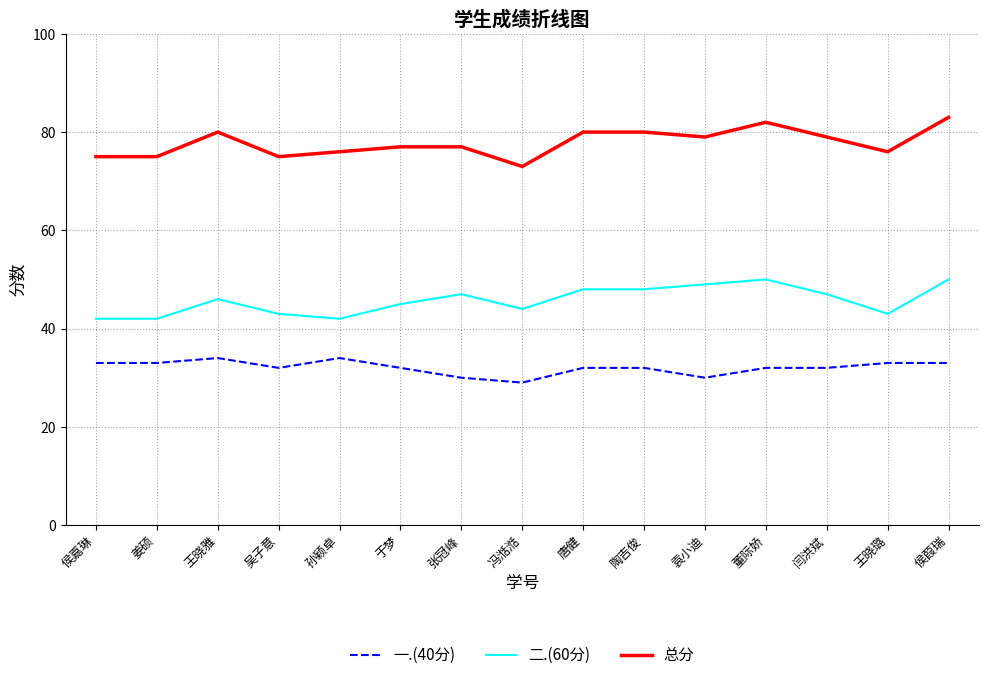

True or false: 总分 has a value of 75 at 姜硕.

True